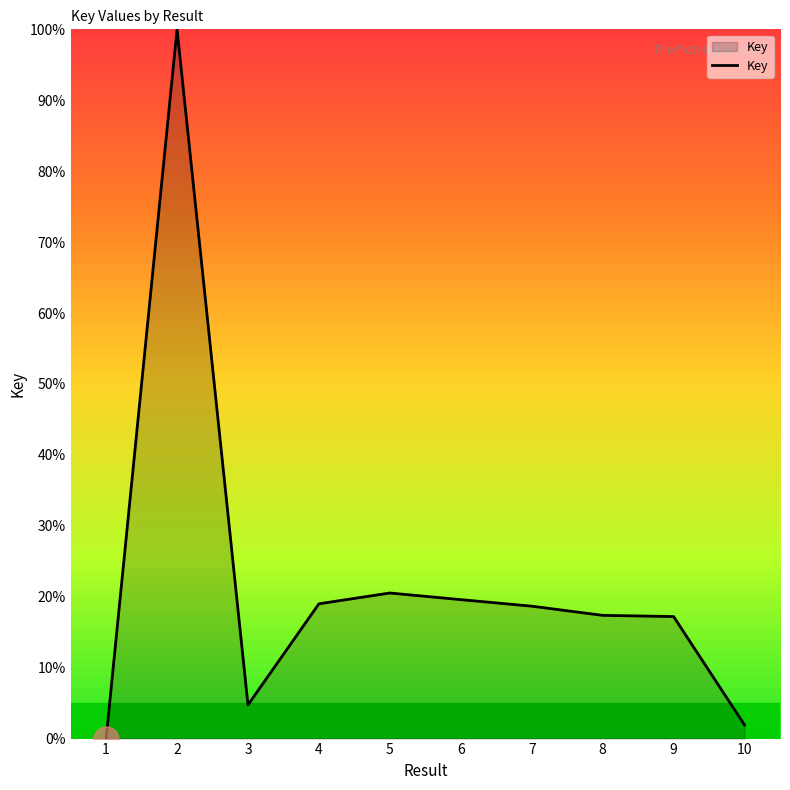

At which category does the chart reach its peak across all series?

2